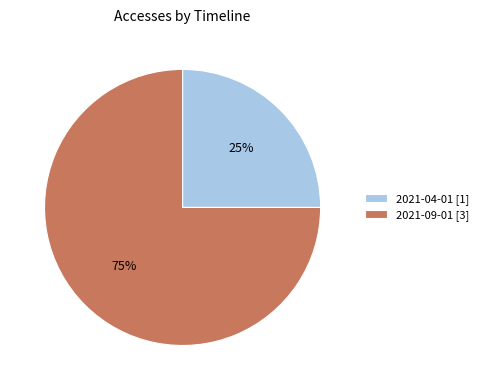

To the nearest percent, what percentage of the pie is 2021-04-01?

25%